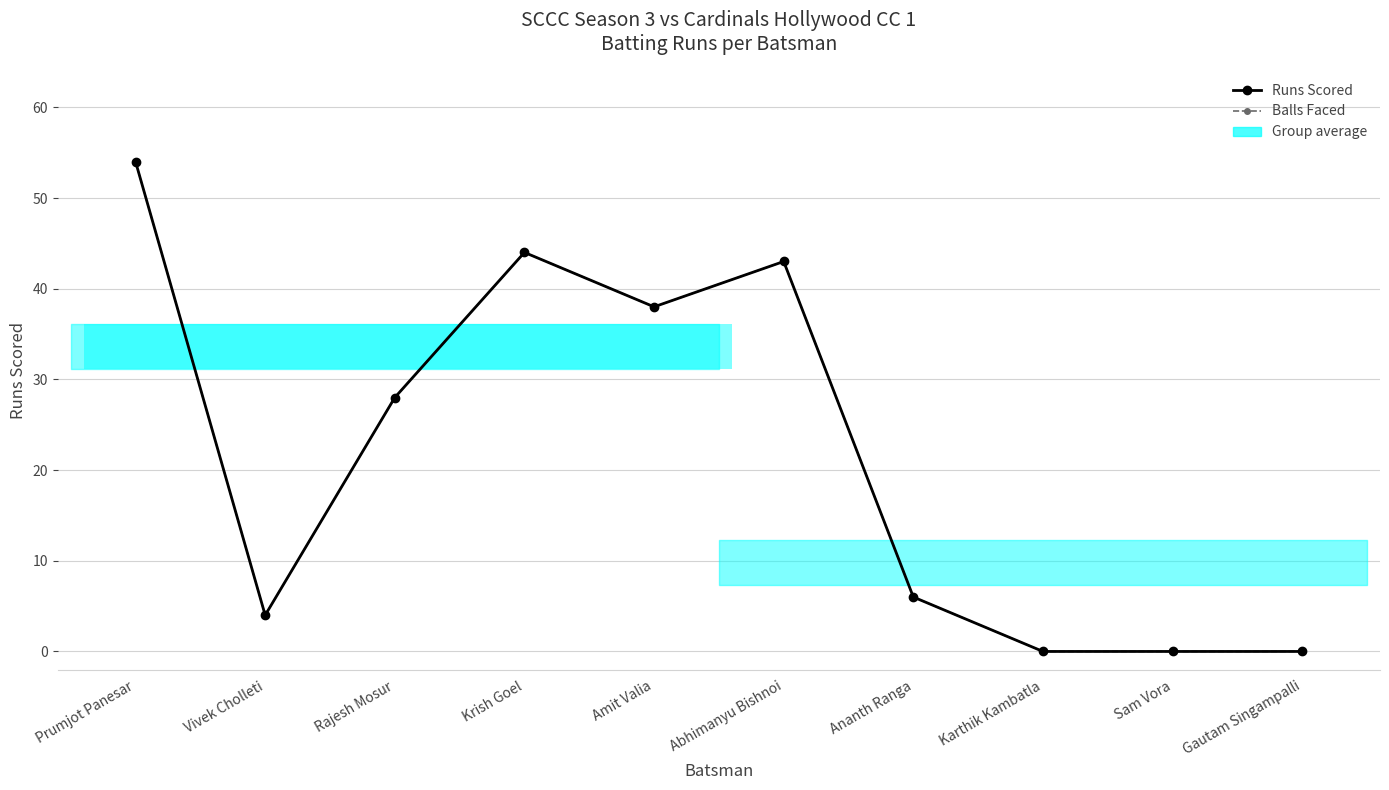

Between Vivek Cholleti and Abhimanyu Bishnoi, which series saw the biggest shift?

Runs Scored